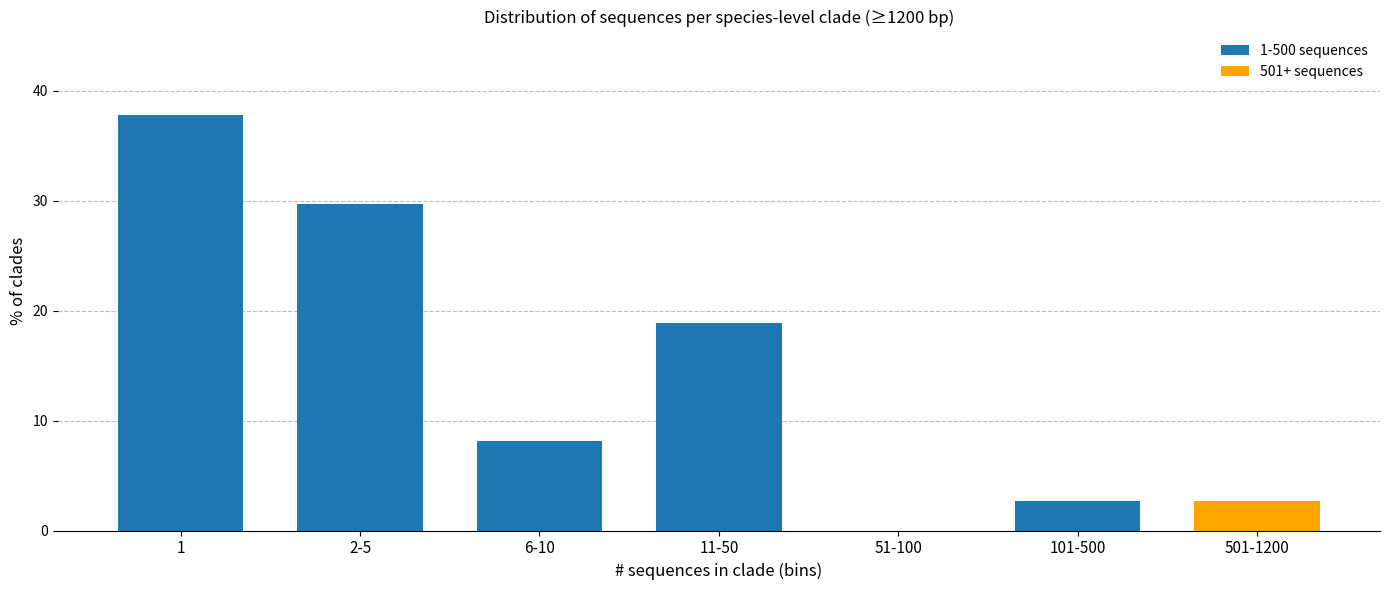

Reading left to right, what are all the values shown in this chart?

1=37.8	2-5=29.7	6-10=8.1	11-50=18.9	51-100=0.0	101-500=2.7	501-1200=2.7